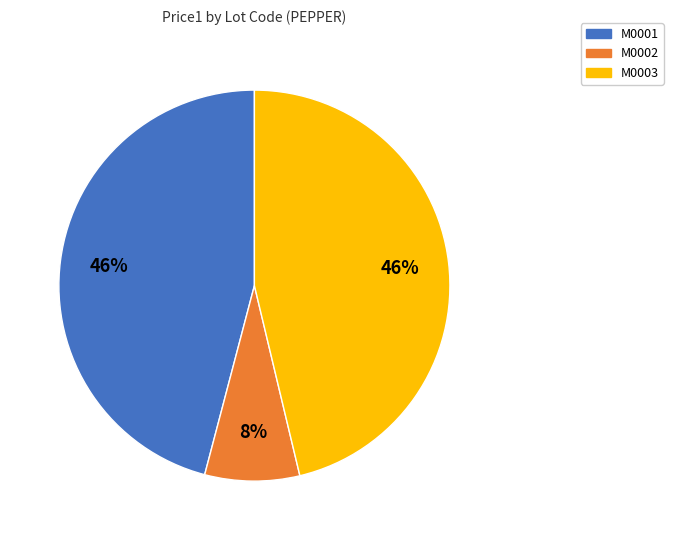

What is the smallest slice in the pie chart?

M0002